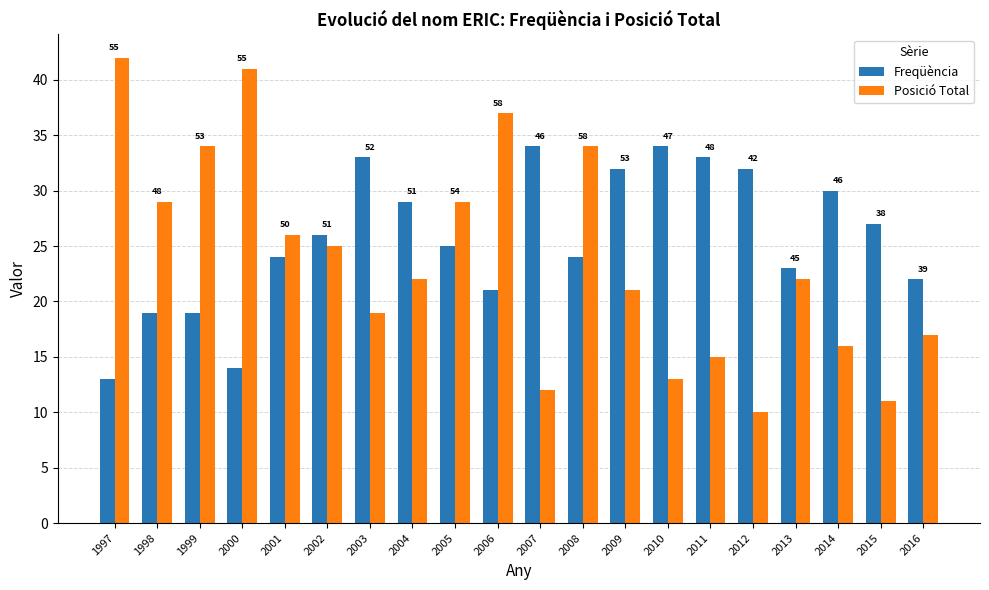

Reading left to right, what are all the values shown in this chart?

Freqüència: 1997=13	1998=19	1999=19	2000=14	2001=24	2002=26	2003=33	2004=29	2005=25	2006=21	2007=34	2008=24	2009=32	2010=34	2011=33	2012=32	2013=23	2014=30	2015=27	2016=22
Posició Total: 1997=42	1998=29	1999=34	2000=41	2001=26	2002=25	2003=19	2004=22	2005=29	2006=37	2007=12	2008=34	2009=21	2010=13	2011=15	2012=10	2013=22	2014=16	2015=11	2016=17